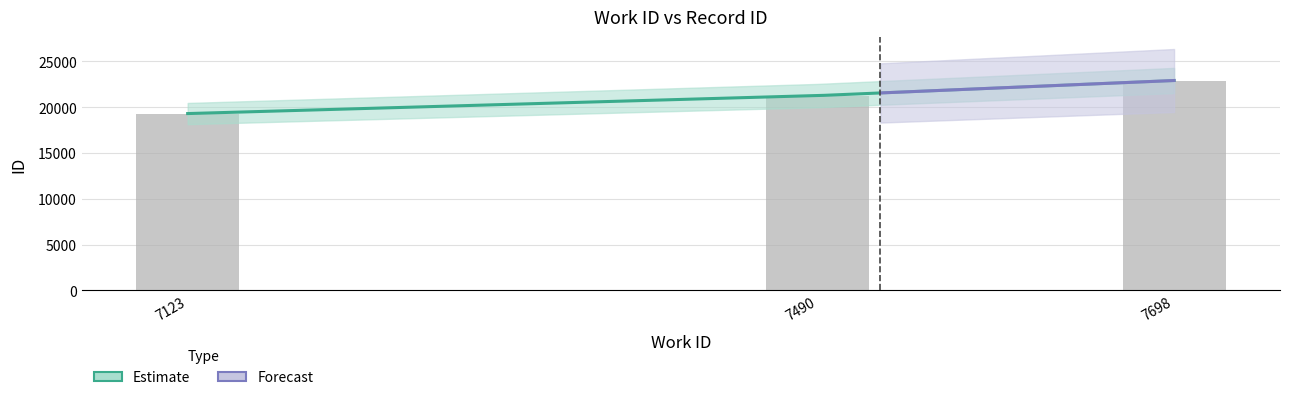

List the labels in order of value, largest first.

7698, 7490, 7123